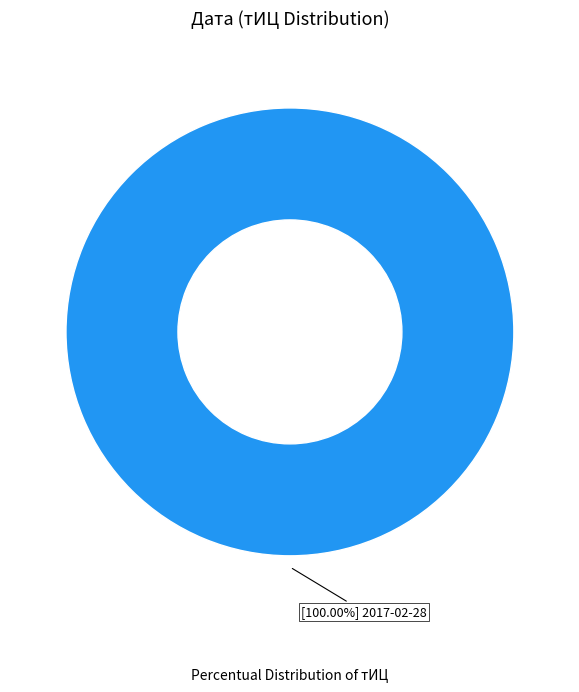

Does any single category account for the majority?

Yes